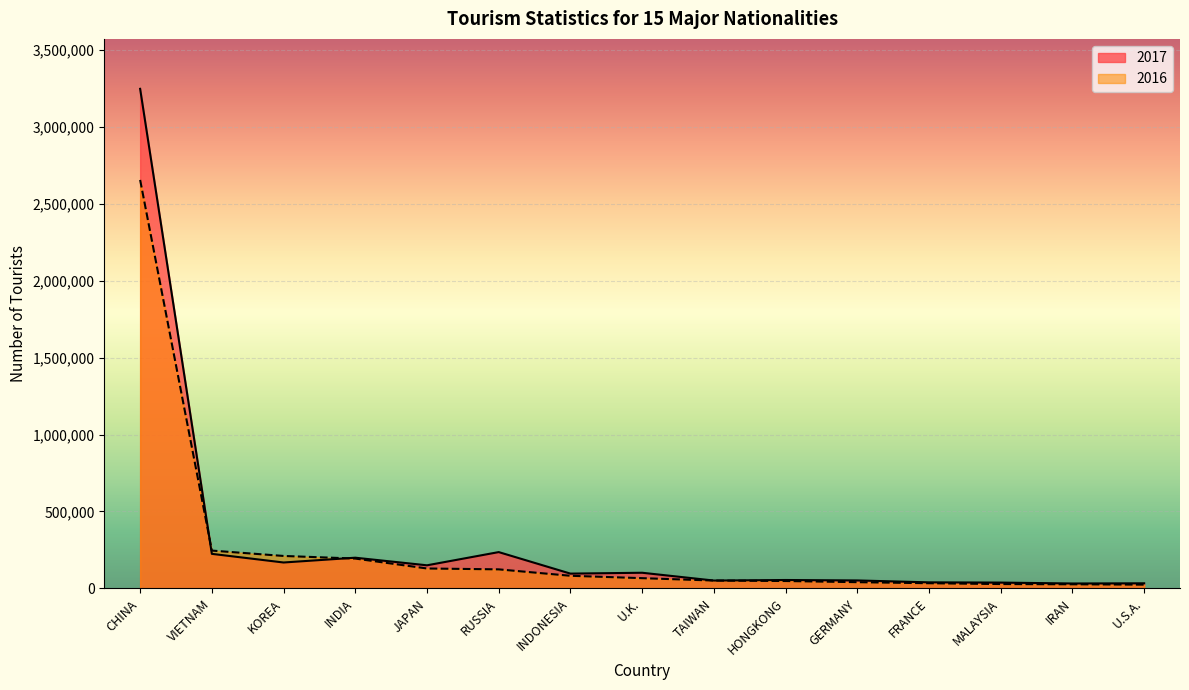

What is the value of the 2016 point at the 12th from the left?

33148